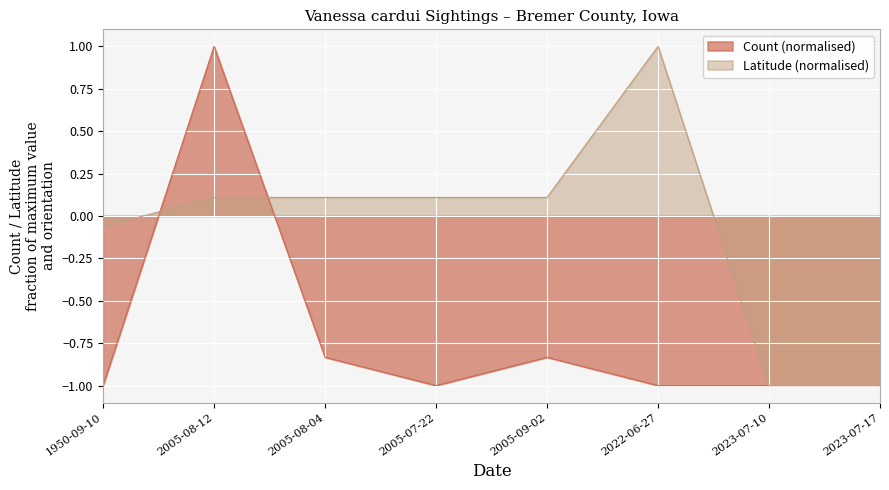

Count the number of data series in this chart.

2